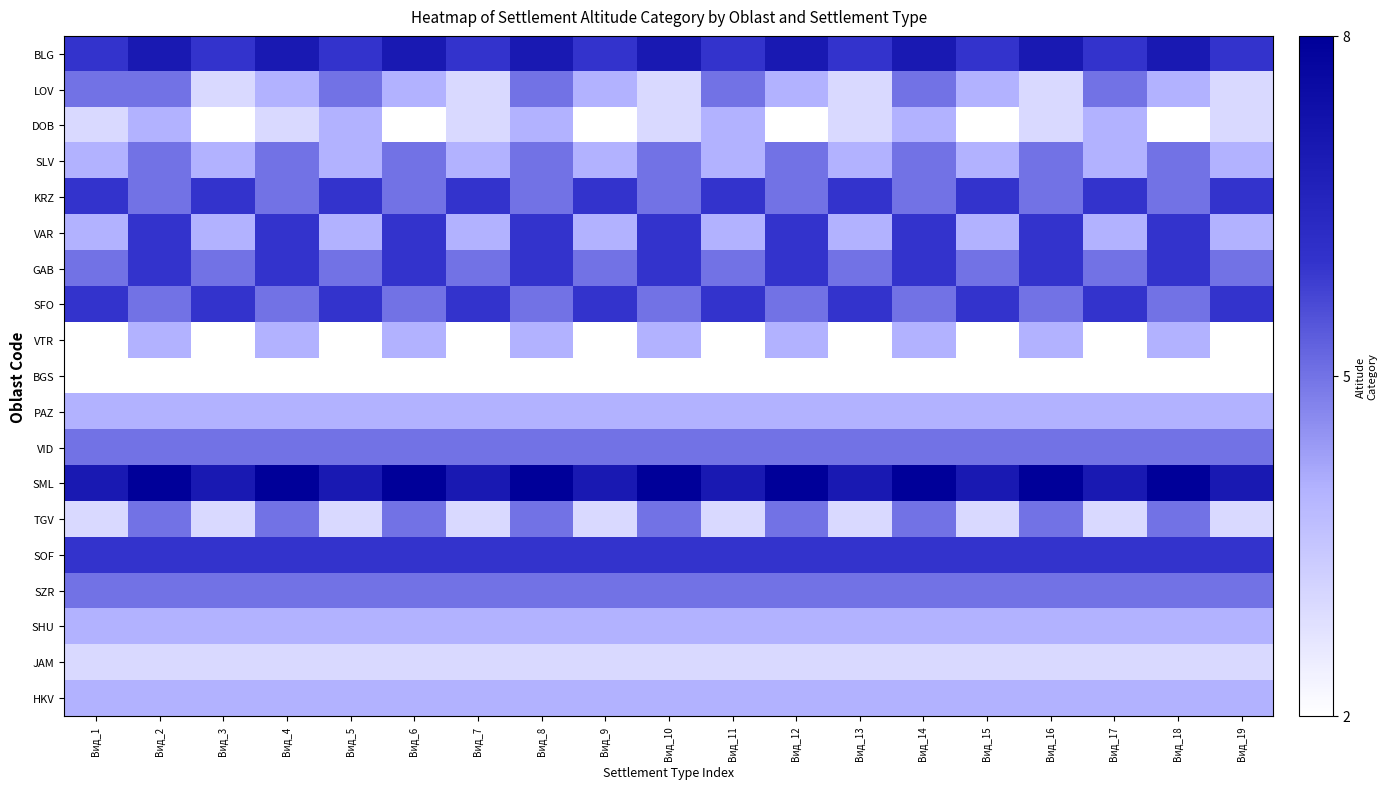

What is the greatest value displayed?

100.0